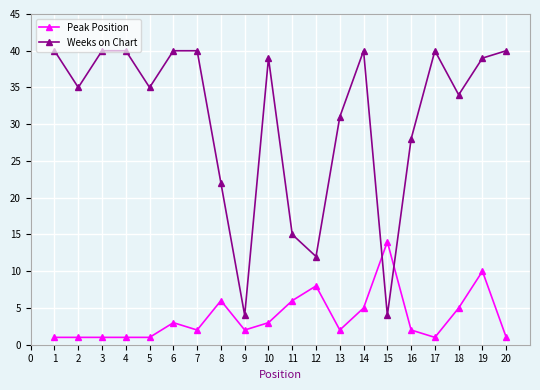

Rank the series at 4 from highest to lowest value.

Weeks on Chart, Peak Position